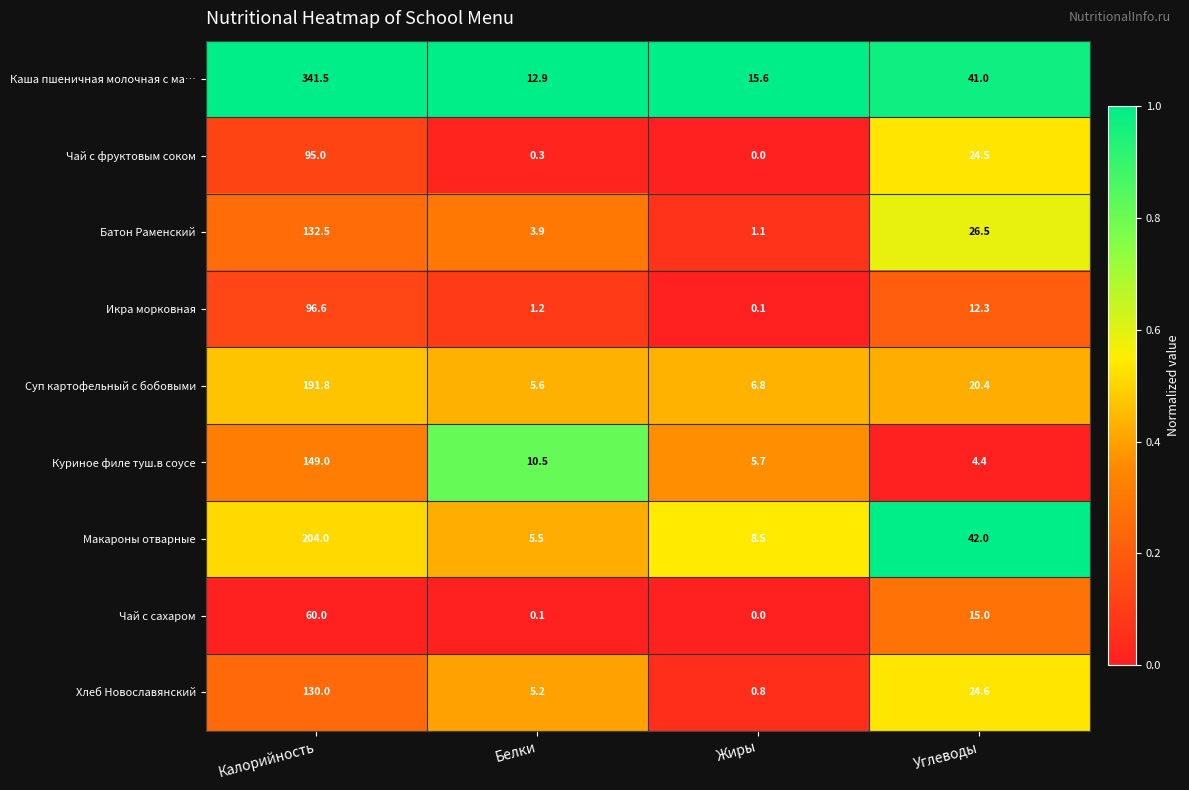

Where is Хлеб Новославянский nearest to the value 65?

Углеводы